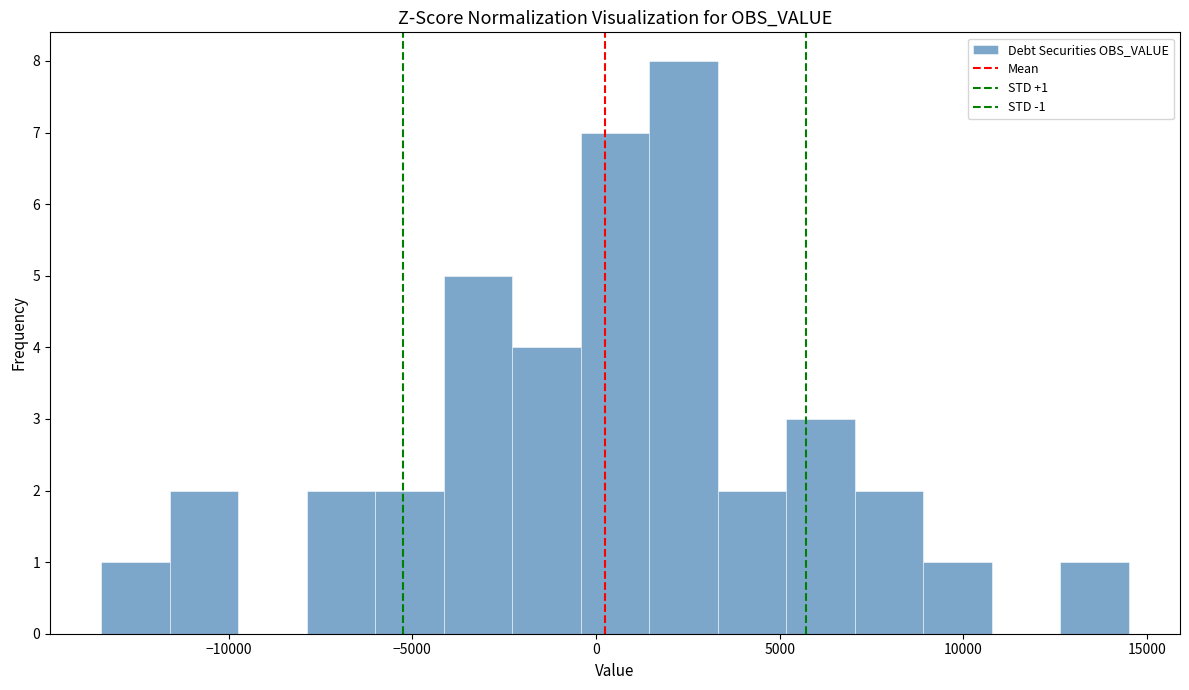

Around what value on the x-axis is the tallest bar? Give the approximate position of its centre, as read against the axis.

2500